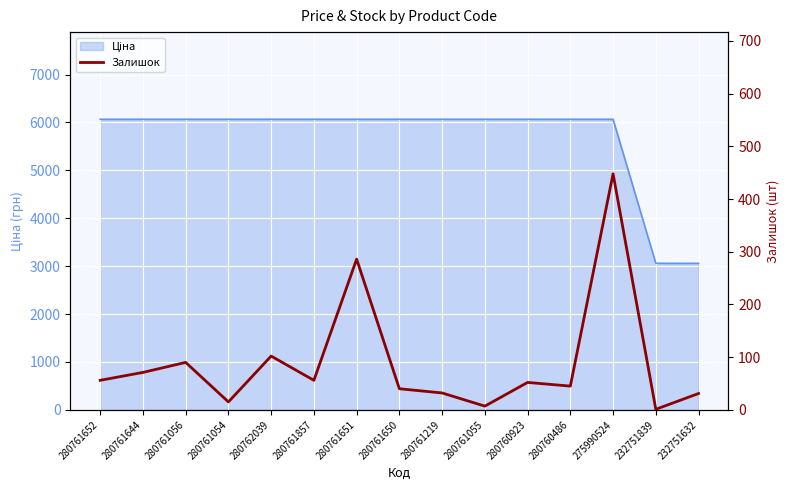

Reading left to right, extract all data points from this chart.

56	71	90	15	102	56	286	40	32	7	52	45	448	1	31